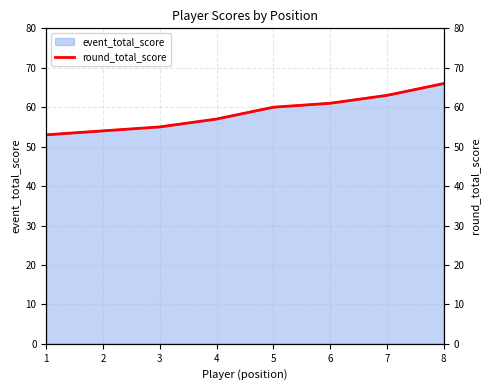

What is the sum of all values?

469